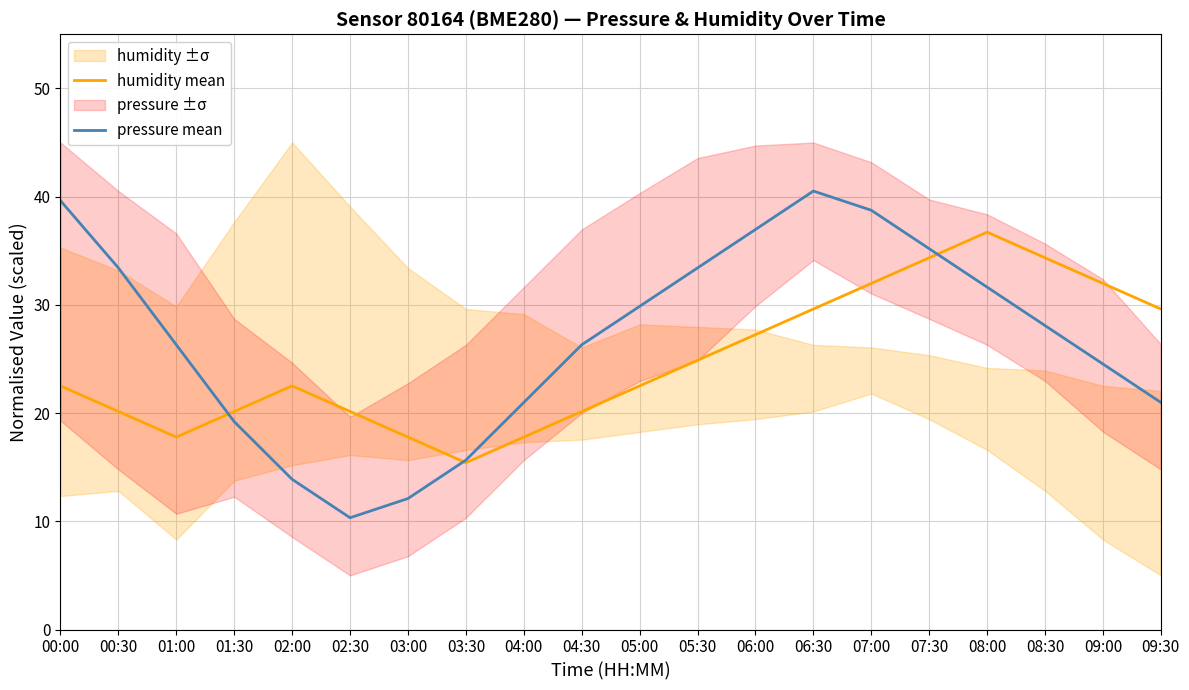

What is the sum of all pressure mean values?

537.7